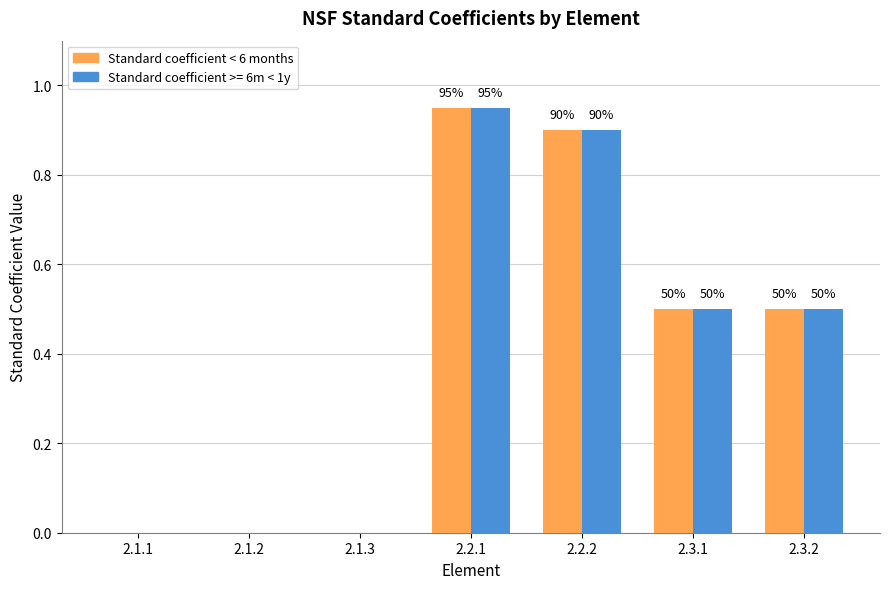

Are the bars horizontal?

No